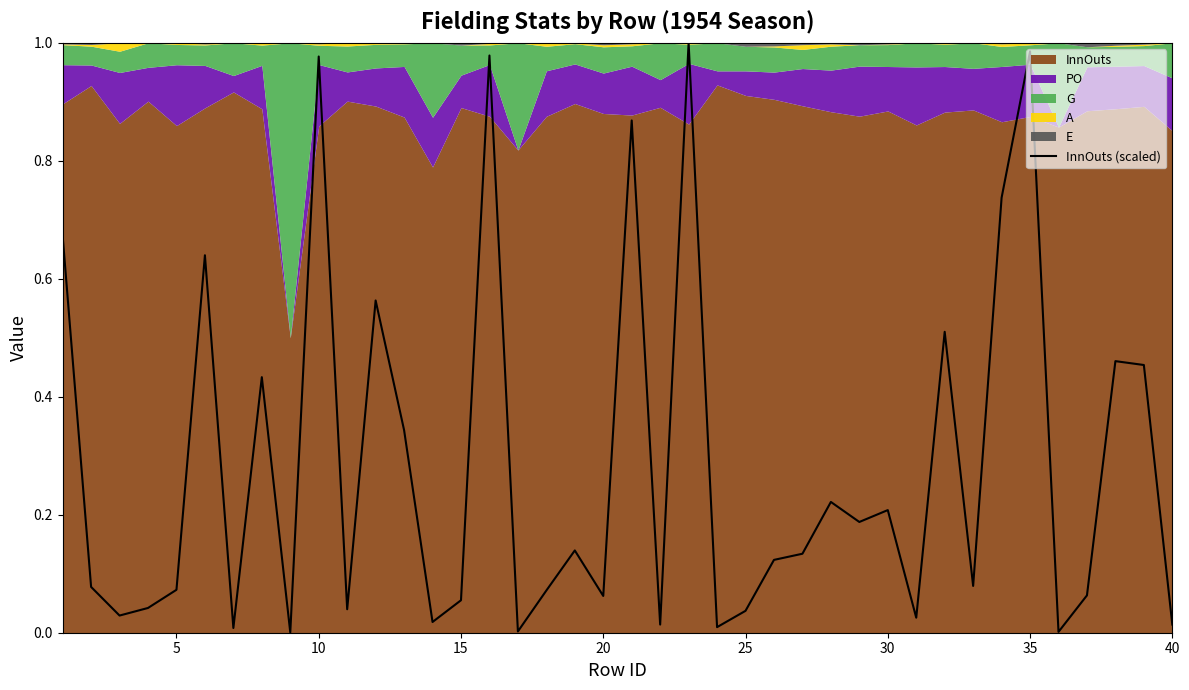

Reading left to right, extract all data points from this chart.

0.7	0.1	0.0	0.0	0.1	0.6	0.0	0.4	0.0	1.0	0.0	0.6	0.3	0.0	0.1	1.0	0.0	0.1	0.1	0.1	0.9	0.0	1.0	0.0	0.0	0.1	0.1	0.2	0.2	0.2	0.0	0.5	0.1	0.7	1.0	0.0	0.1	0.5	0.5	0.0